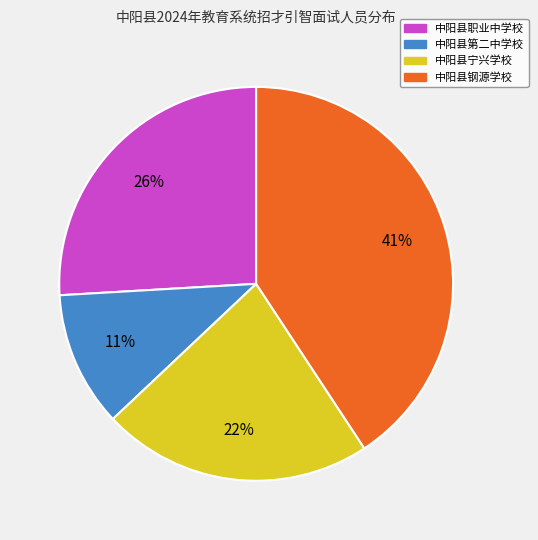

To the nearest percent, what is the combined percentage of 中阳县职业中学校 and 中阳县第二中学校?

37%